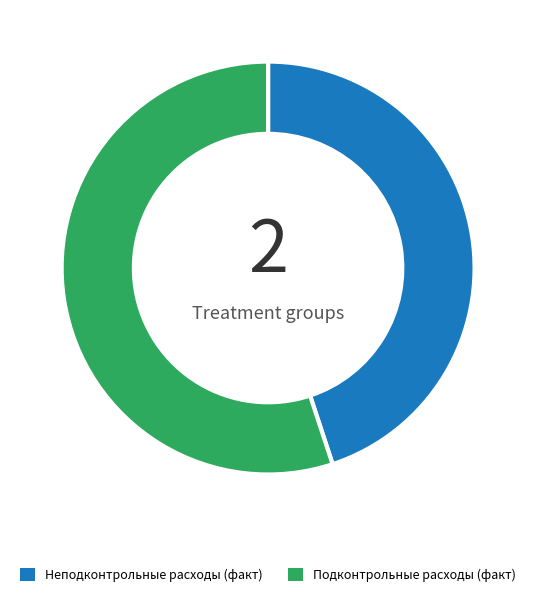

Is there any slice that represents more than half of the pie?

Yes